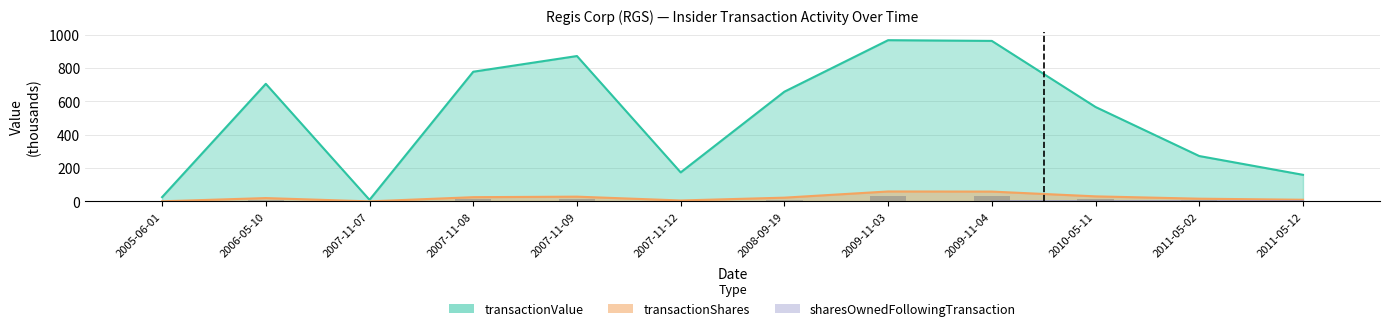

Which has a higher value, 2009-11-04 or 2005-06-01?

2009-11-04